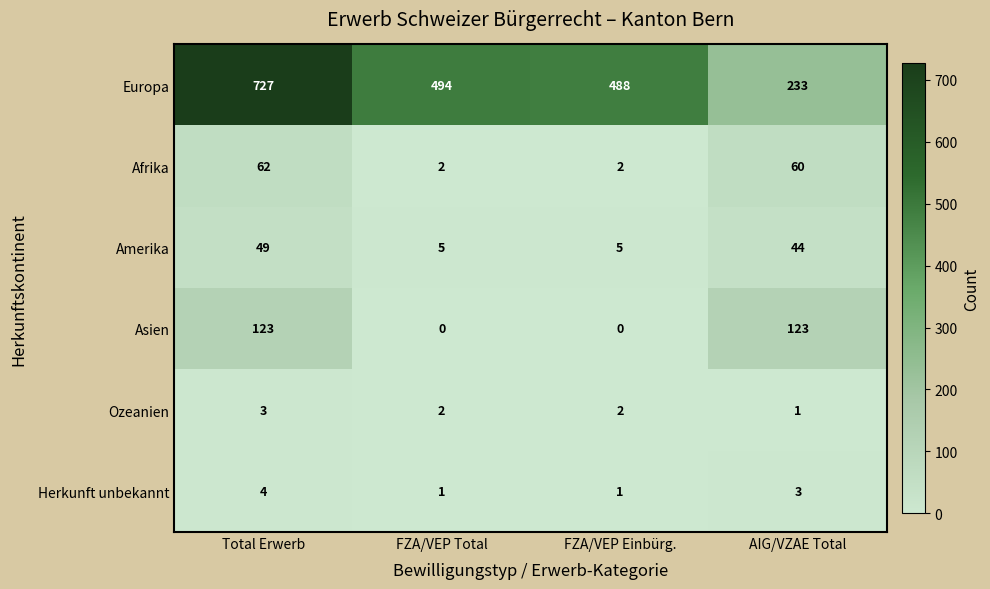

What is the spread (max minus min) of values at AIG/VZAE Total?

232